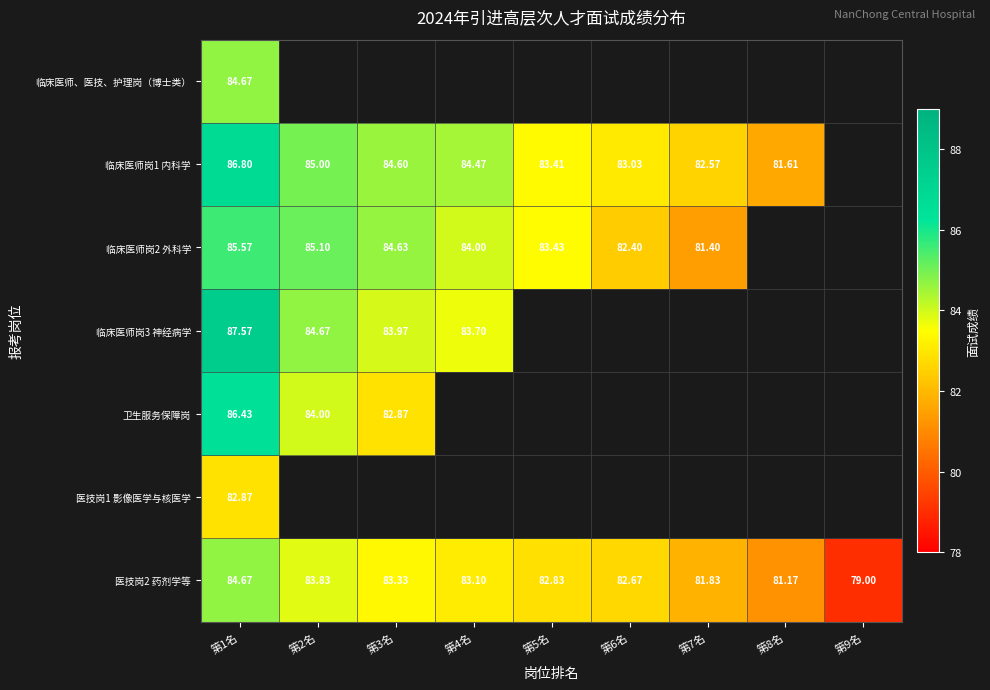

The 医技岗2 药剂学等 series shows 82.8 at 第5名. True or false?

True